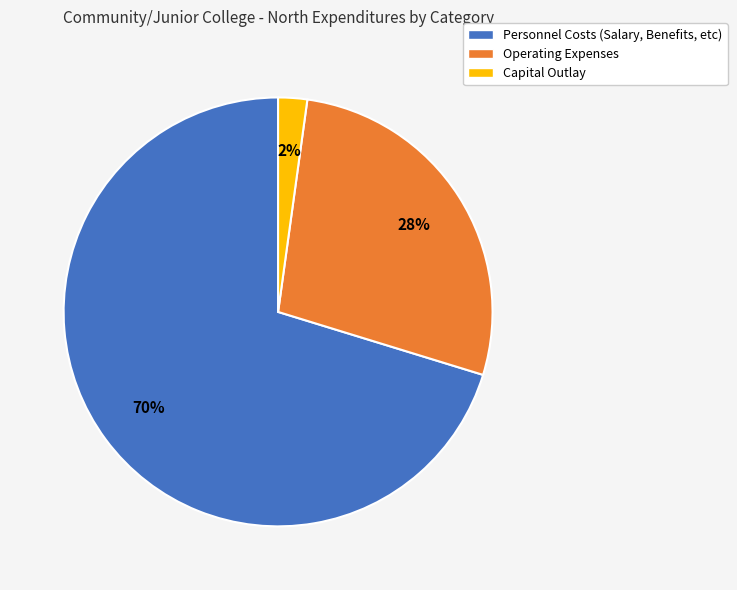

Is there any slice that represents more than half of the pie?

Yes